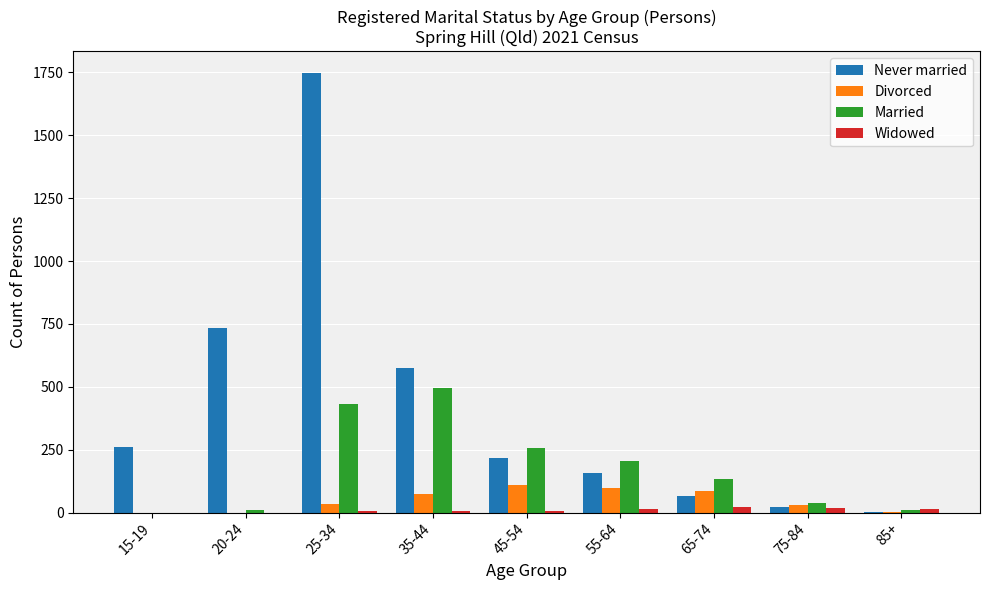

What are all the series names shown in the legend?

Never married, Divorced, Married, Widowed